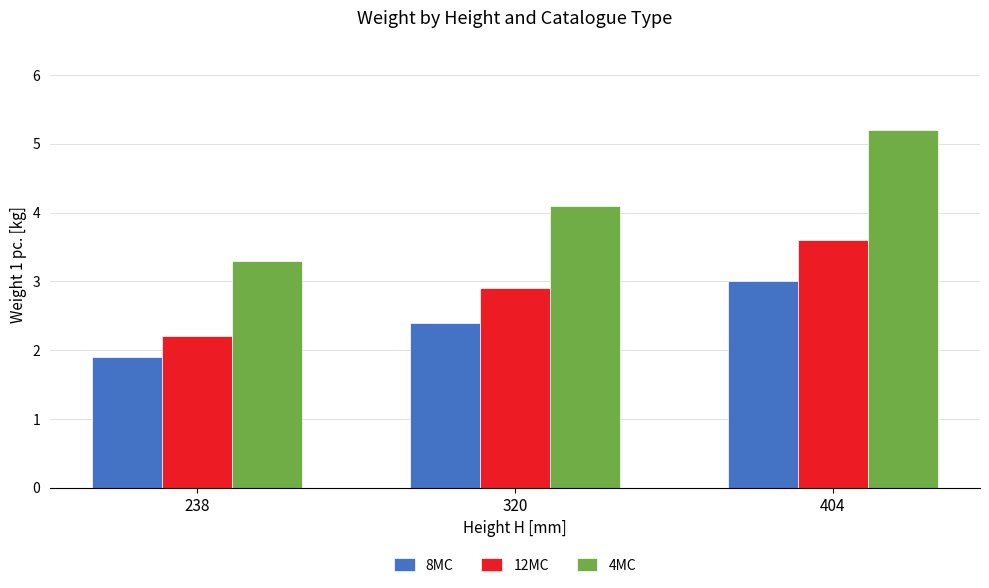

At how many categories does at least one series exceed 2?

3